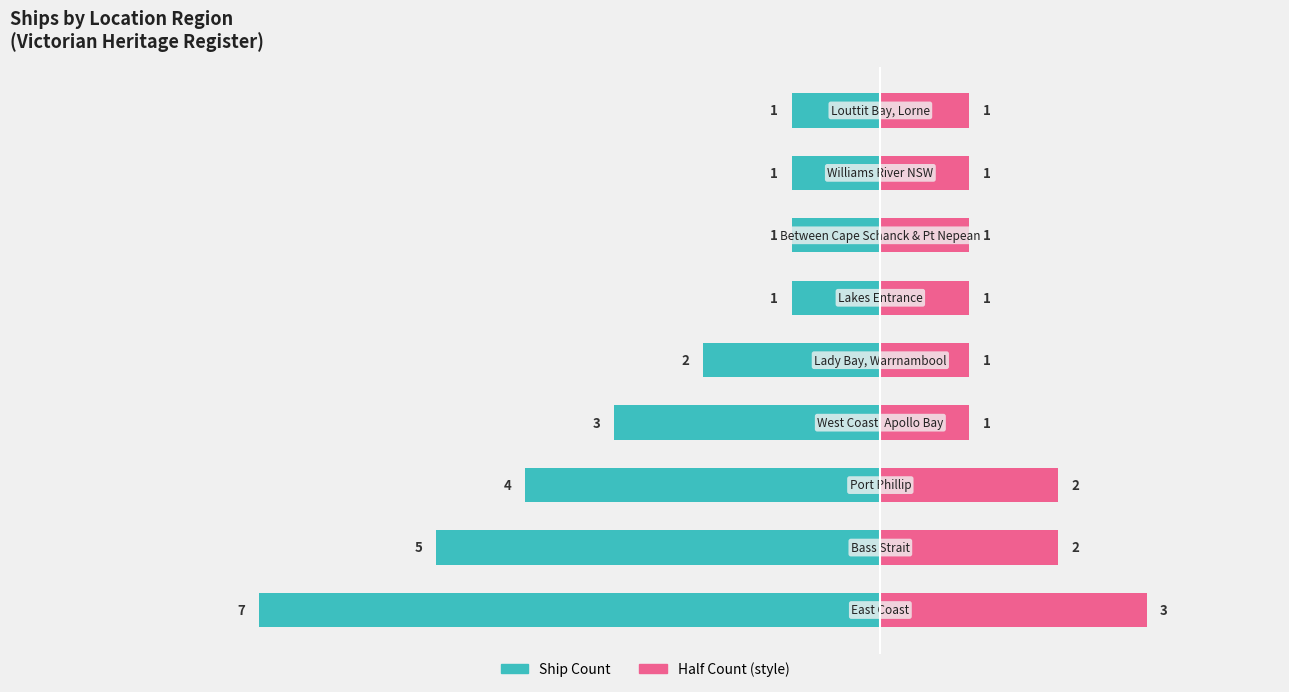

How many Right (Half Count) values are between 1 and 2?

8